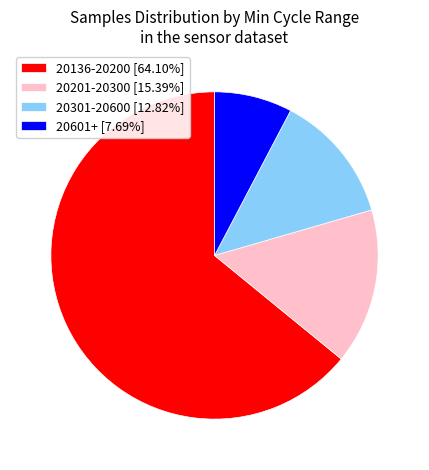

Is there a majority slice in this chart?

Yes